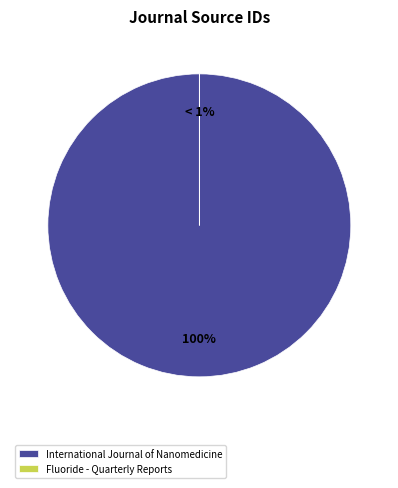

The Fluoride - Quarterly Reports slice represents 1% of the pie. True or false?

False